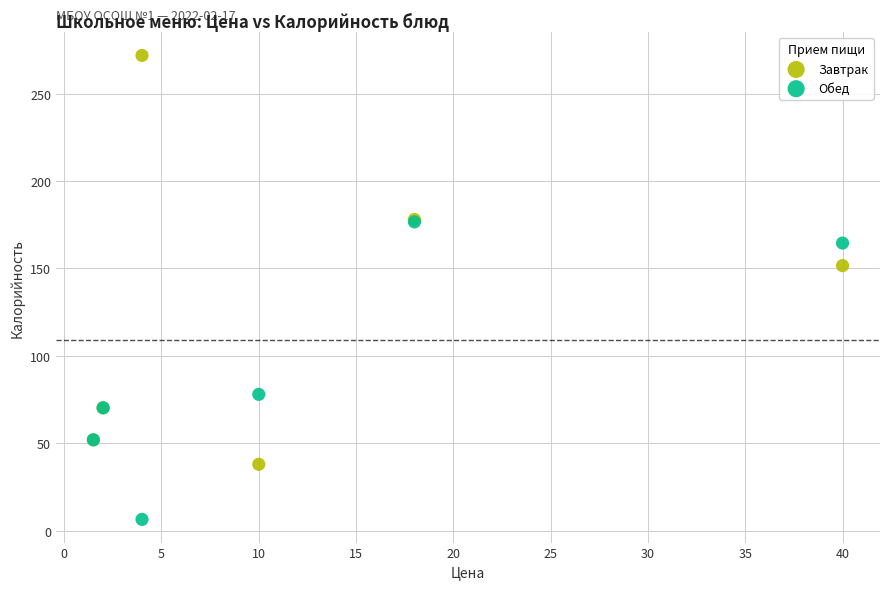

In the Обед series, what Y value is closest to 91?

78.0